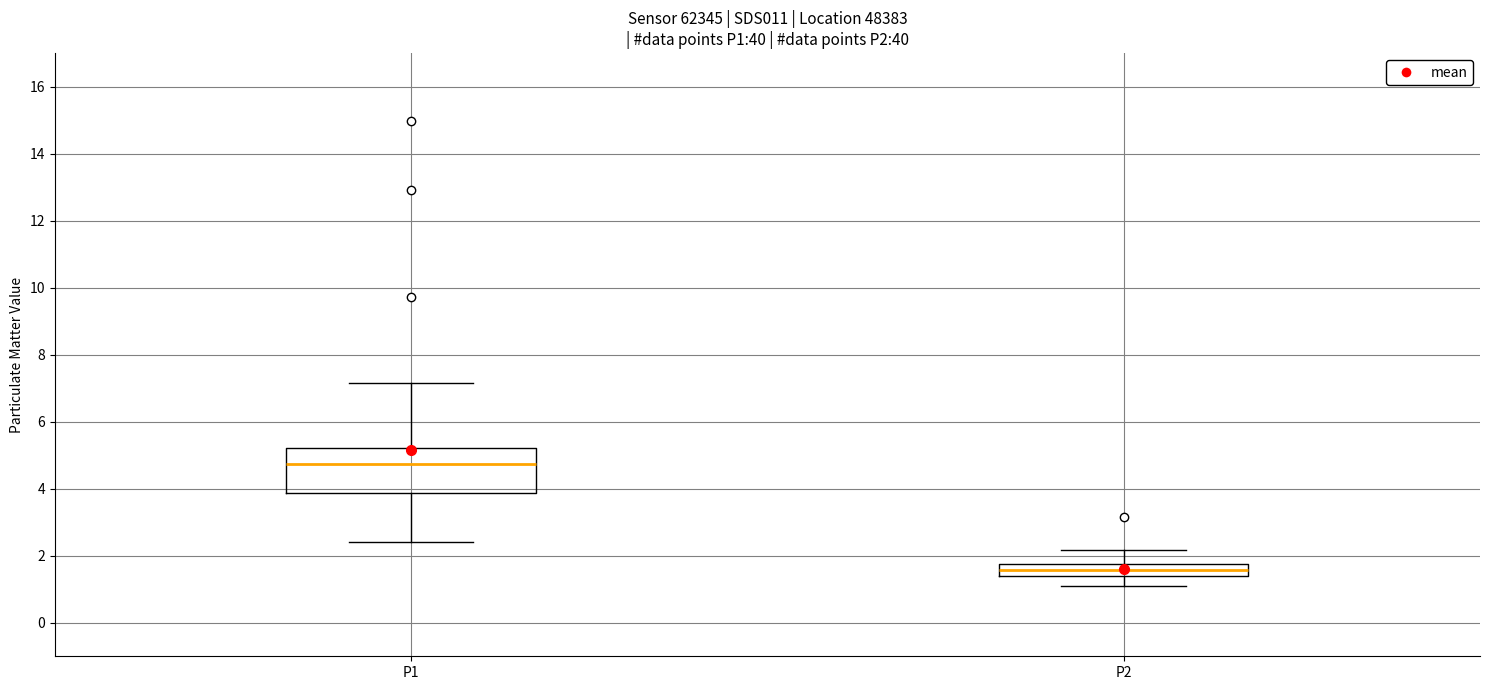

Reading left to right, transcribe this box plot: for each box, give where its median line is, the range the box spans, and where its two whiskers end, as read against the y-axis. The values are not printed on the chart, so give them approximately, as read against the axis.

P1: median 4.8, box 3.8 to 5.2, whiskers 2.4 to 7.2
P2: median 1.6, box 1.4 to 1.8, whiskers 1.2 to 2.2